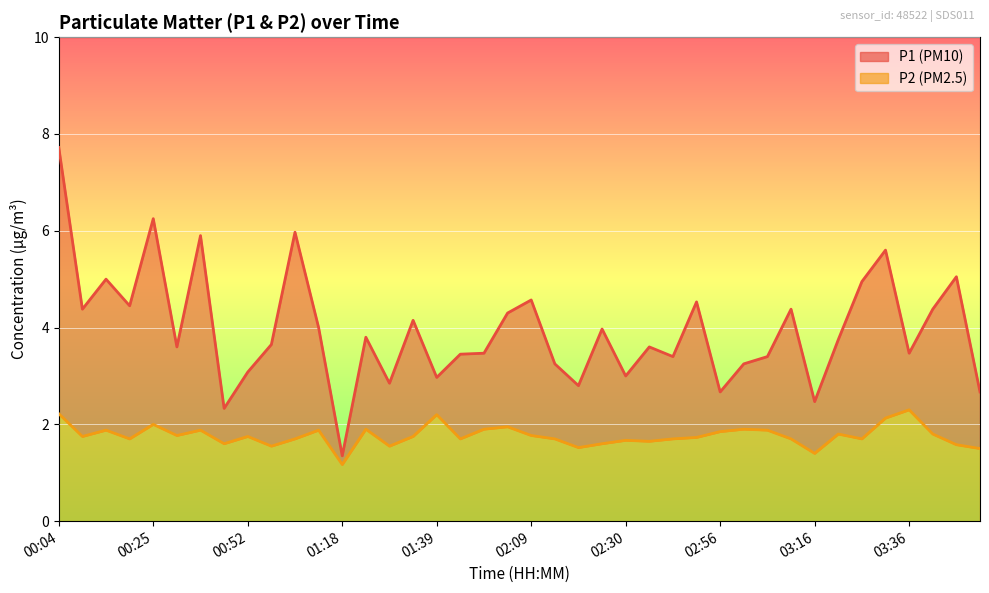

Reading left to right, what are all the values shown in this chart?

P1: 00:04=7.7	00:10=4.4	00:15=5.0	00:20=4.5	00:25=6.2	00:30=3.6	00:35=5.9	00:46=2.3	00:52=3.1	01:02=3.6	01:07=6.0	01:12=4.0	01:18=1.4	01:23=3.8	01:29=2.9	01:34=4.2	01:39=3.0	01:44=3.5	01:49=3.5	01:54=4.3	02:09=4.6	02:15=3.2	02:20=2.8	02:25=4.0	02:30=3.0	02:35=3.6	02:40=3.4	02:45=4.5	02:56=2.7	03:01=3.2	03:06=3.4	03:11=4.4	03:16=2.5	03:21=3.8	03:26=5.0	03:31=5.6	03:36=3.5	03:41=4.4	03:46=5.0	03:51=2.7
P2: 00:04=2.2	00:10=1.8	00:15=1.9	00:20=1.7	00:25=2.0	00:30=1.8	00:35=1.9	00:46=1.6	00:52=1.8	01:02=1.6	01:07=1.7	01:12=1.9	01:18=1.2	01:23=1.9	01:29=1.6	01:34=1.8	01:39=2.2	01:44=1.7	01:49=1.9	01:54=1.9	02:09=1.8	02:15=1.7	02:20=1.5	02:25=1.6	02:30=1.7	02:35=1.6	02:40=1.7	02:45=1.7	02:56=1.9	03:01=1.9	03:06=1.9	03:11=1.7	03:16=1.4	03:21=1.8	03:26=1.7	03:31=2.1	03:36=2.3	03:41=1.8	03:46=1.6	03:51=1.5